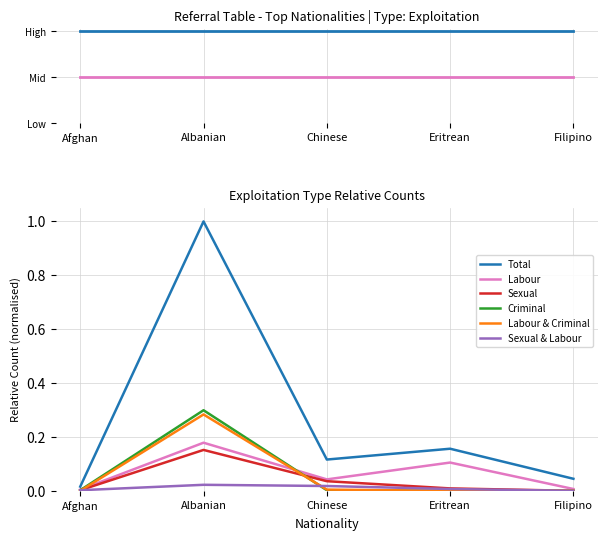

What is the total value across all series at Filipino?

0.1